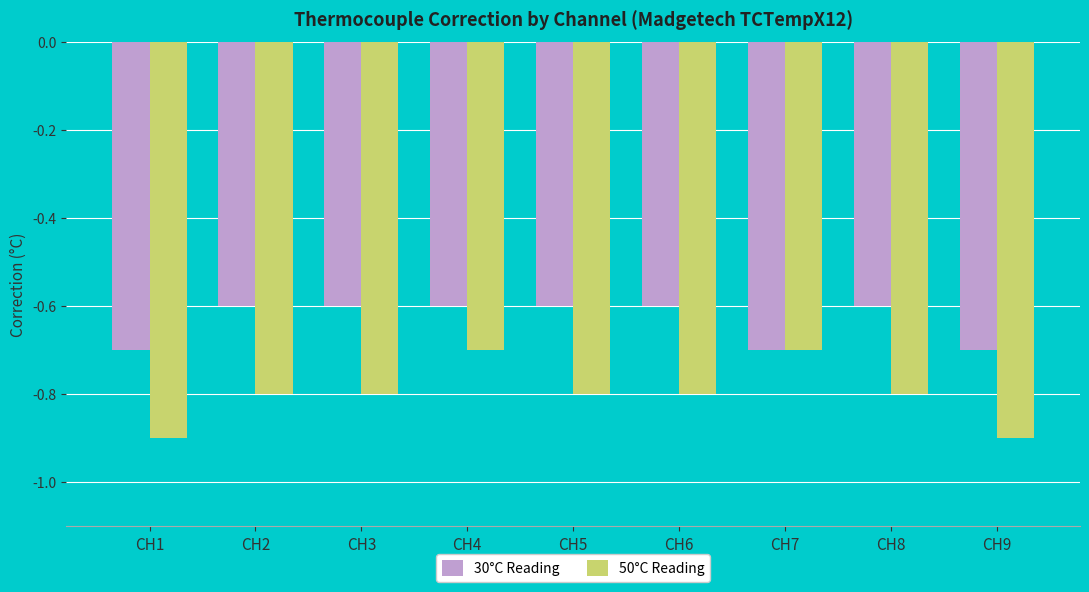

Reading left to right, what are all the values shown in this chart?

30°C Reading: CH1=-0.7	CH2=-0.6	CH3=-0.6	CH4=-0.6	CH5=-0.6	CH6=-0.6	CH7=-0.7	CH8=-0.6	CH9=-0.7
50°C Reading: CH1=-0.9	CH2=-0.8	CH3=-0.8	CH4=-0.7	CH5=-0.8	CH6=-0.8	CH7=-0.7	CH8=-0.8	CH9=-0.9